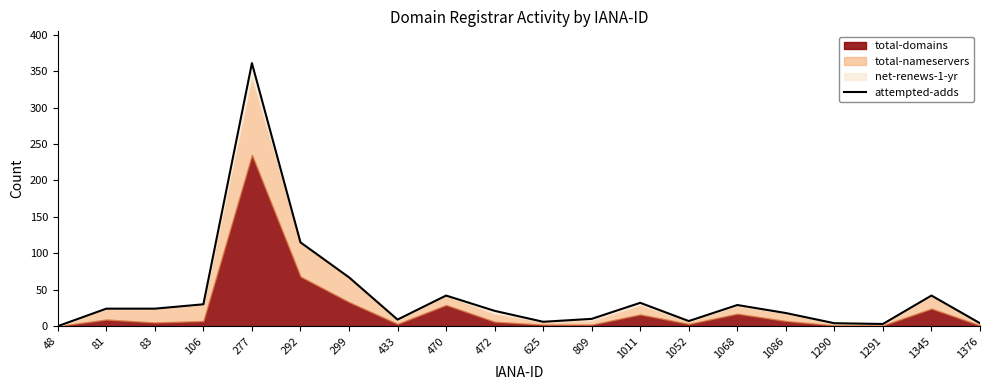

What is the change in value from 470 to 809?

-32